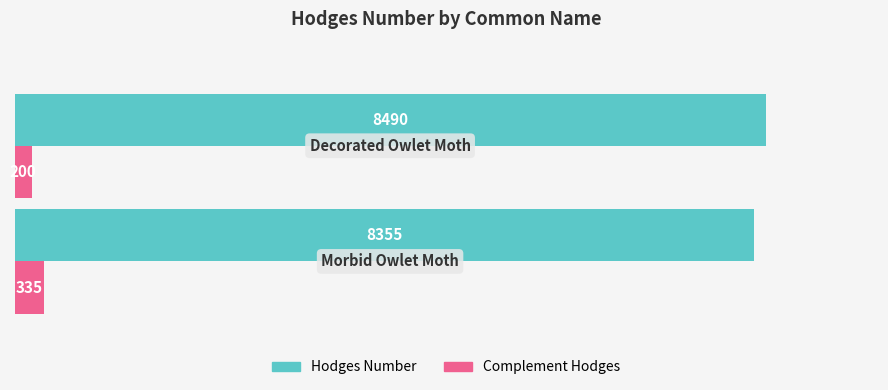

What is the maximum value shown in the chart?

8490